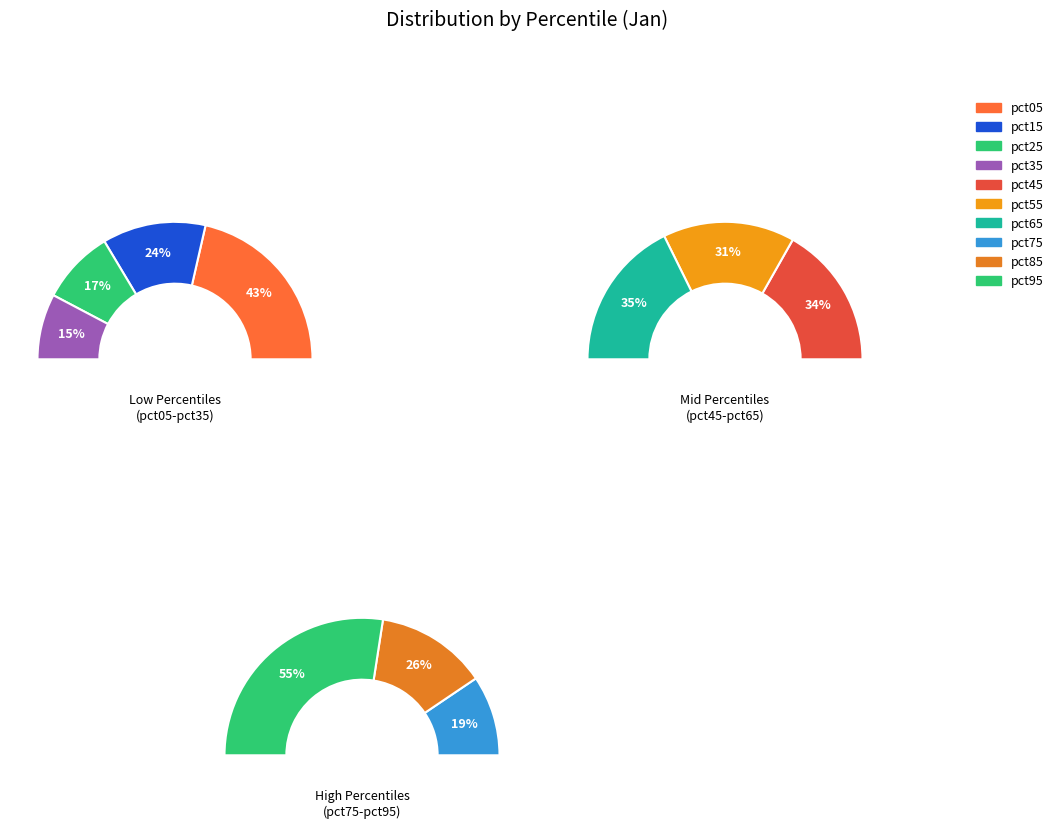

Does pct65 represent more than half of the total?

No